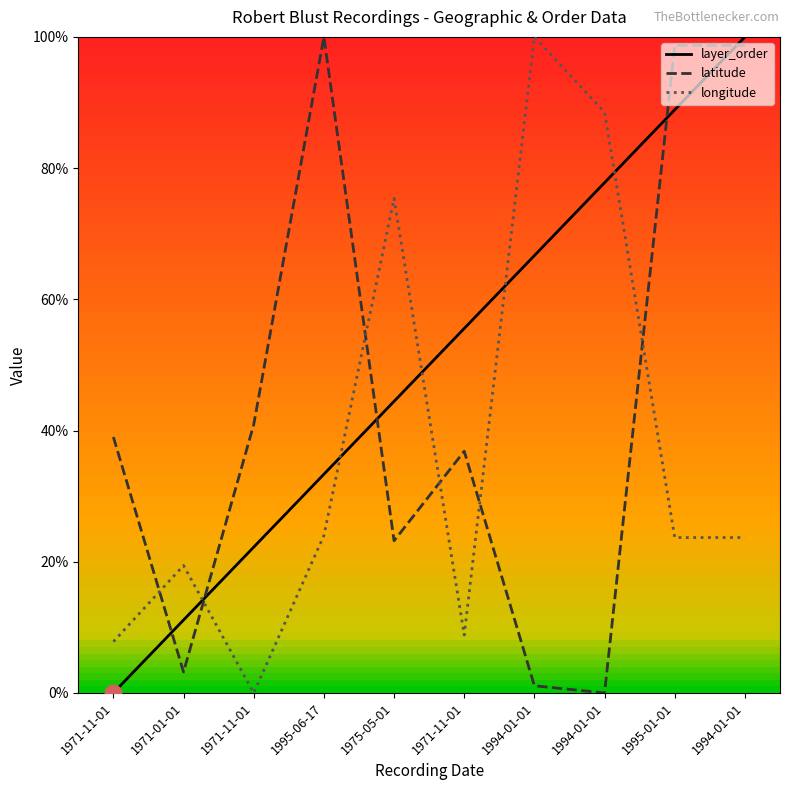

Reading left to right, extract all data points from this chart.

layer_order: 1971-11-01=0.0	1971-01-01=11.1	1971-11-01=22.2	1995-06-17=33.3	1975-05-01=44.4	1971-11-01=55.6	1994-01-01=66.7	1994-01-01=77.8	1995-01-01=88.9	1994-01-01=100.0
latitude: 1971-11-01=39.0	1971-01-01=3.2	1971-11-01=40.9	1995-06-17=100.0	1975-05-01=23.2	1971-11-01=36.8	1994-01-01=1.1	1994-01-01=0.0	1995-01-01=98.7	1994-01-01=98.7
longitude: 1971-11-01=7.8	1971-01-01=19.4	1971-11-01=0.0	1995-06-17=24.0	1975-05-01=75.4	1971-11-01=8.8	1994-01-01=100.0	1994-01-01=88.5	1995-01-01=23.7	1994-01-01=23.7